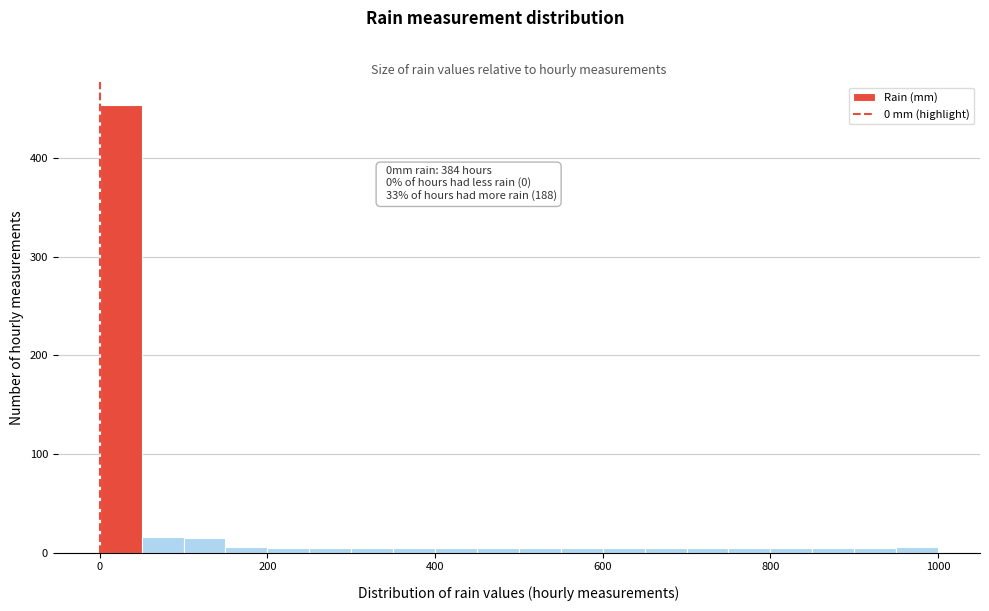

Around what value on the x-axis is the tallest bar? Give the approximate position of its centre, as read against the axis.

20